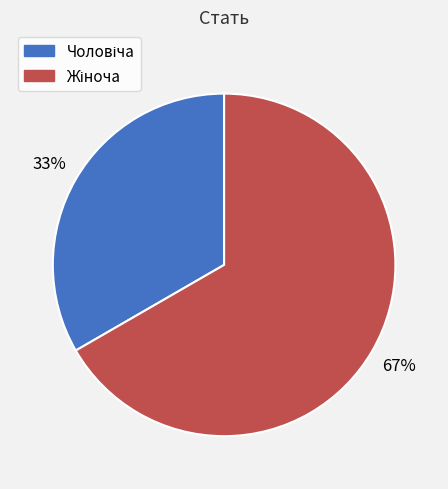

Does any single category account for the majority?

Yes